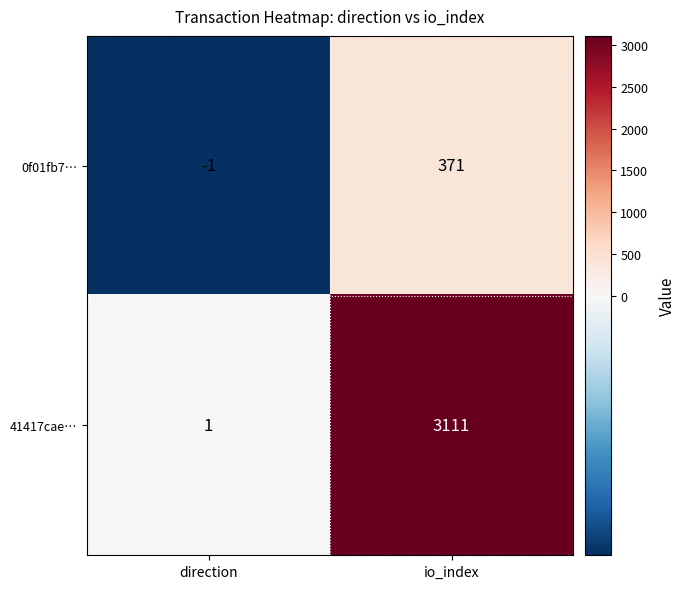

What is the total value across all series at io_index?

3482